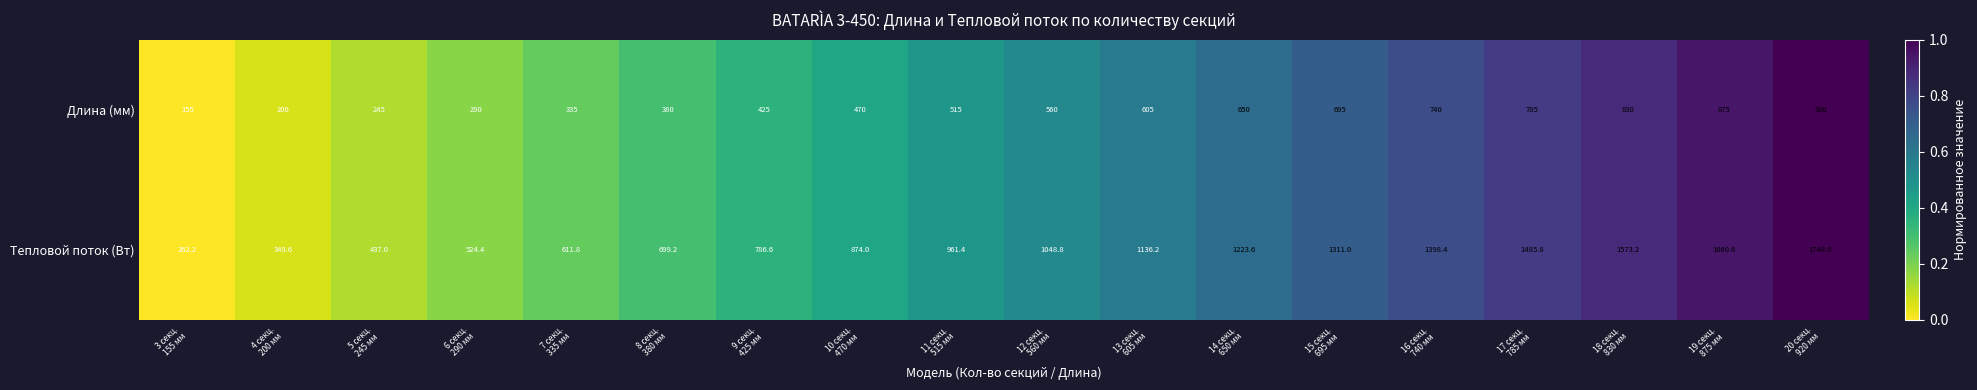

What is the difference between the second highest and minimum values in the Тепловой поток (Вт) series?

1398.4